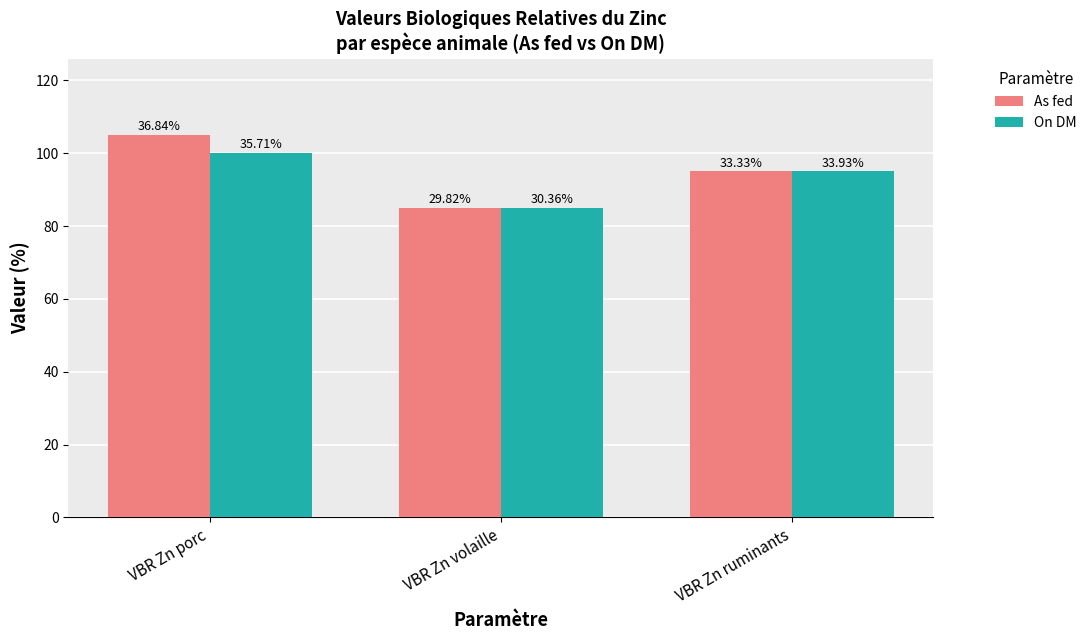

Does the chart contain stacked bars?

No